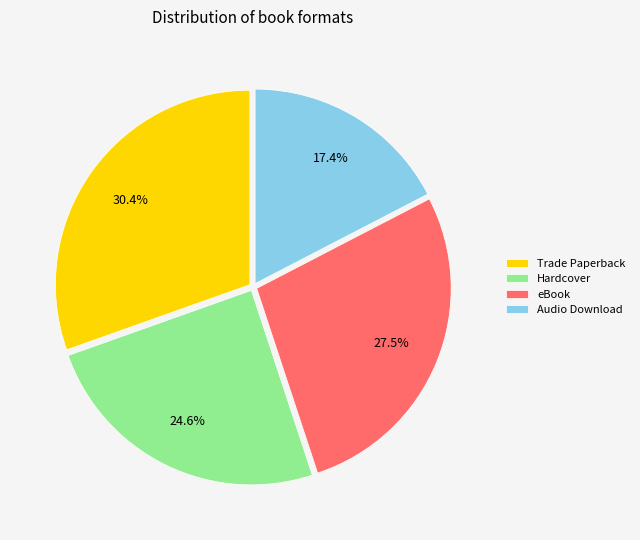

What percentage do Trade Paperback and eBook together represent?

58.0%